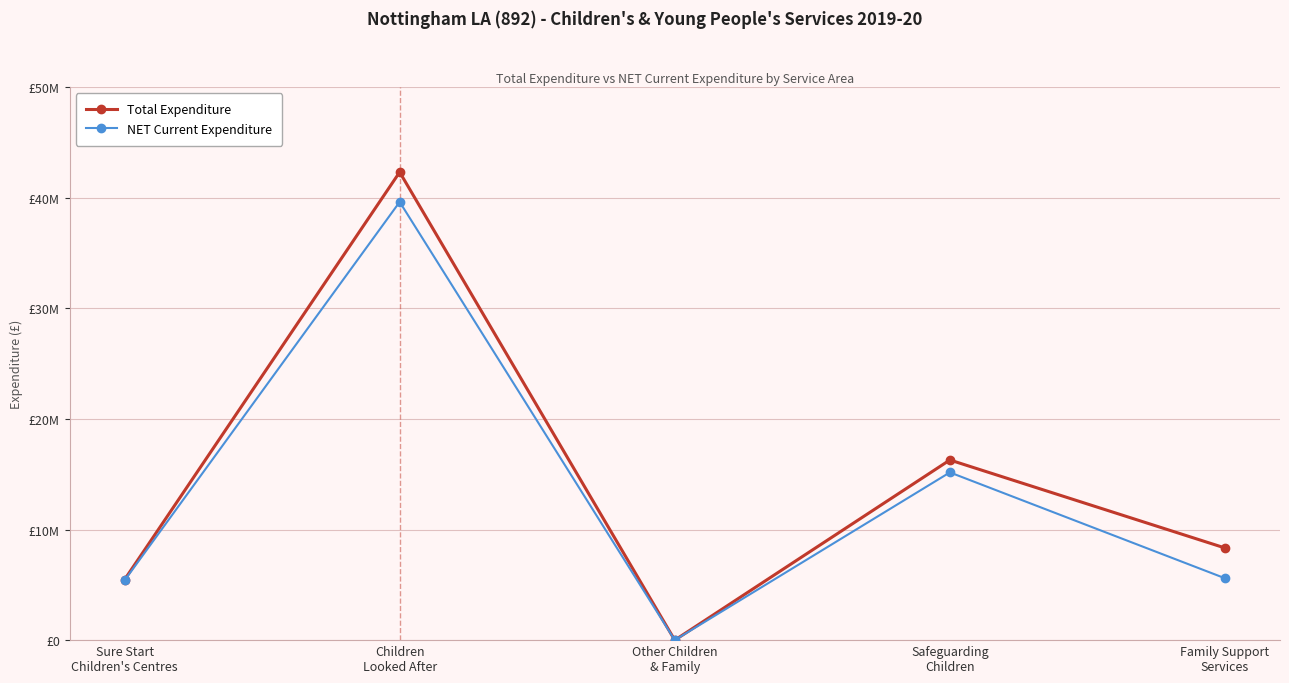

In NET Current Expenditure, how many points are lower than both neighbors (excluding endpoints)?

1